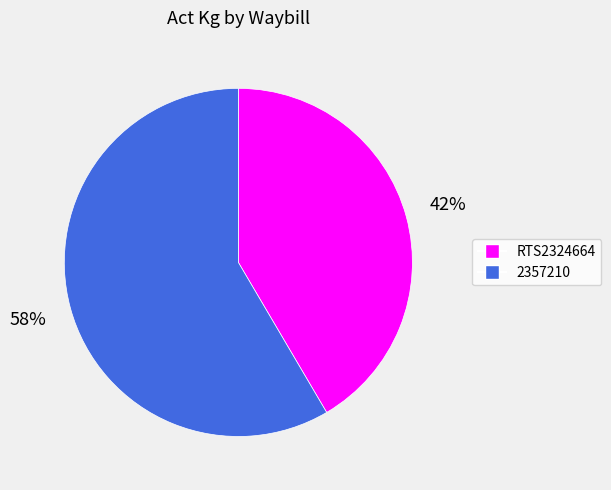

Combined, do 2357210 and RTS2324664 account for over 50%?

Yes